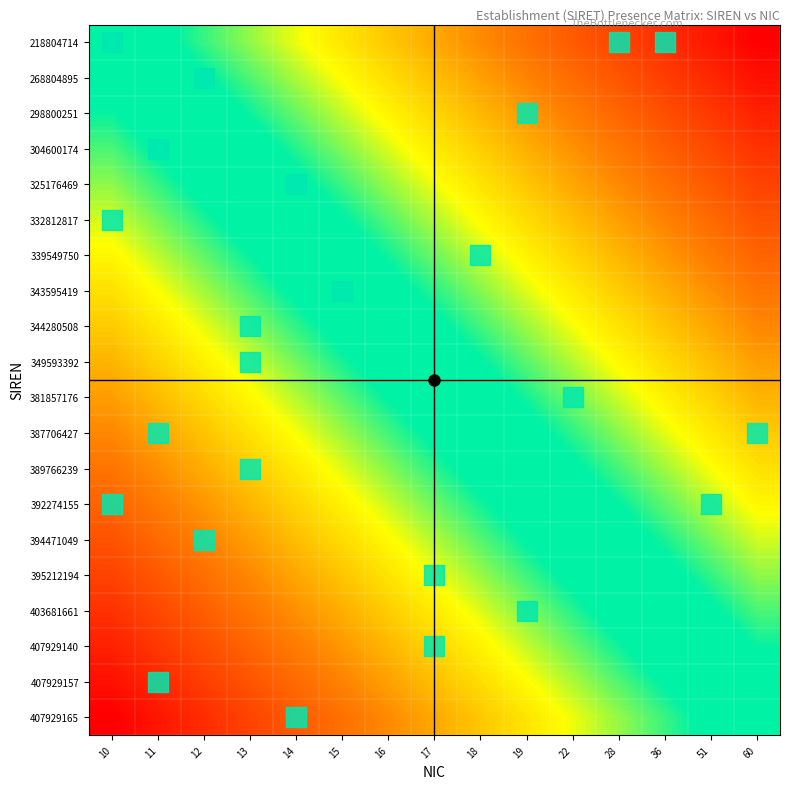

Between 14 and 11, which is larger?

11